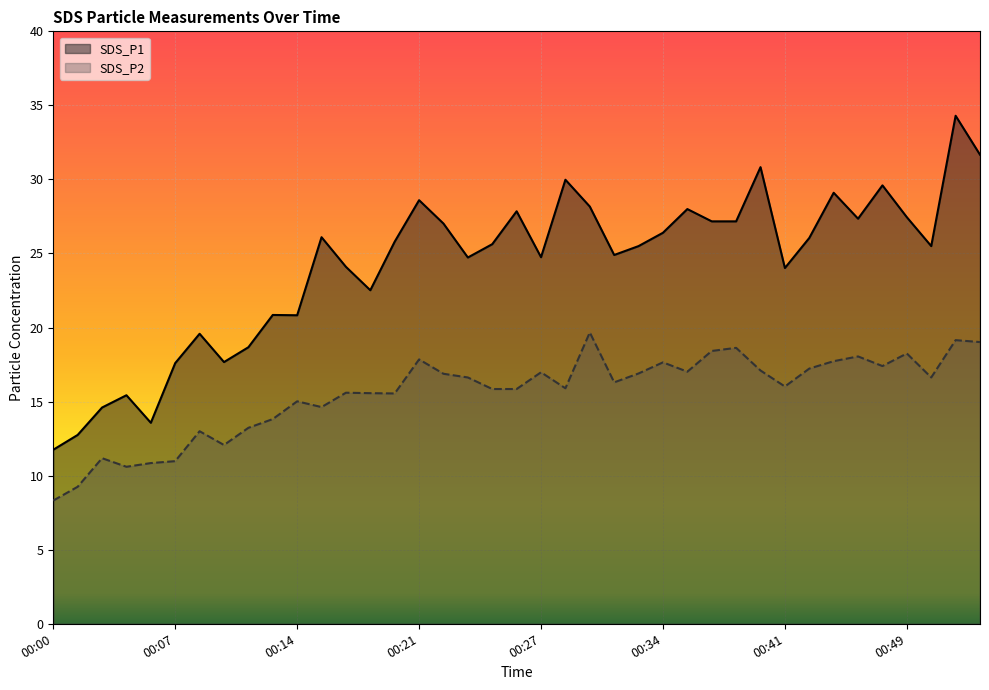

What is the minimum value for SDS_P1?

11.8